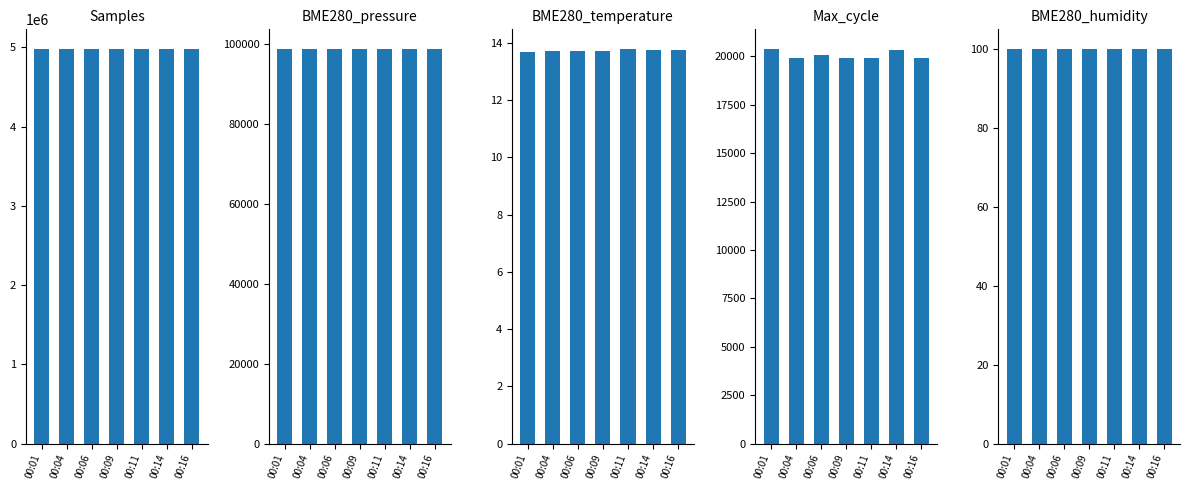

What value does the Max_cycle series have at 00:16?

19918.0